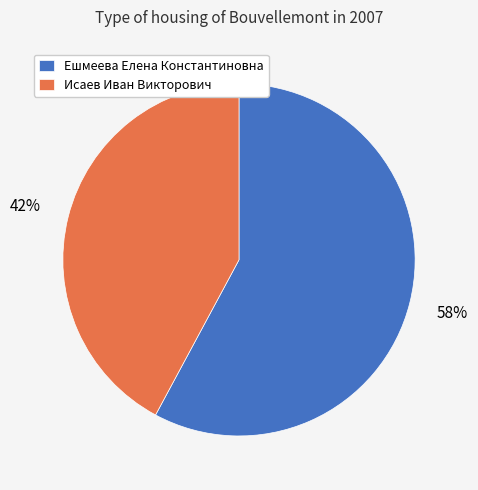

True or false: Ешмеева Елена Константиновна accounts for 58% of the total.

True